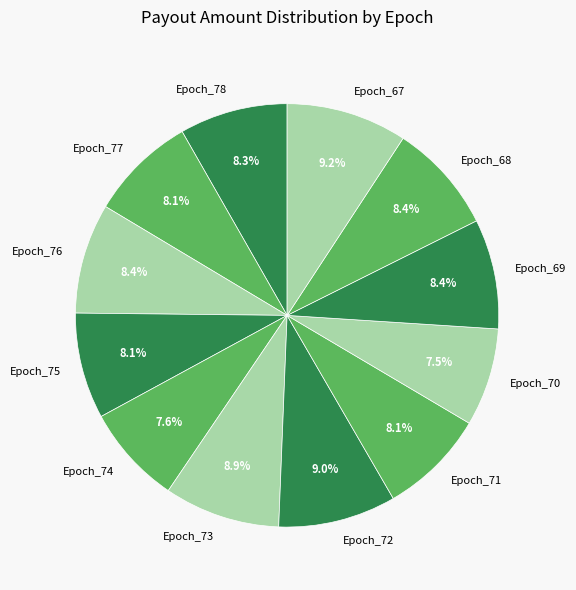

To the nearest percent, what is the difference between the Epoch_74 and Epoch_76 slice percentages?

1%